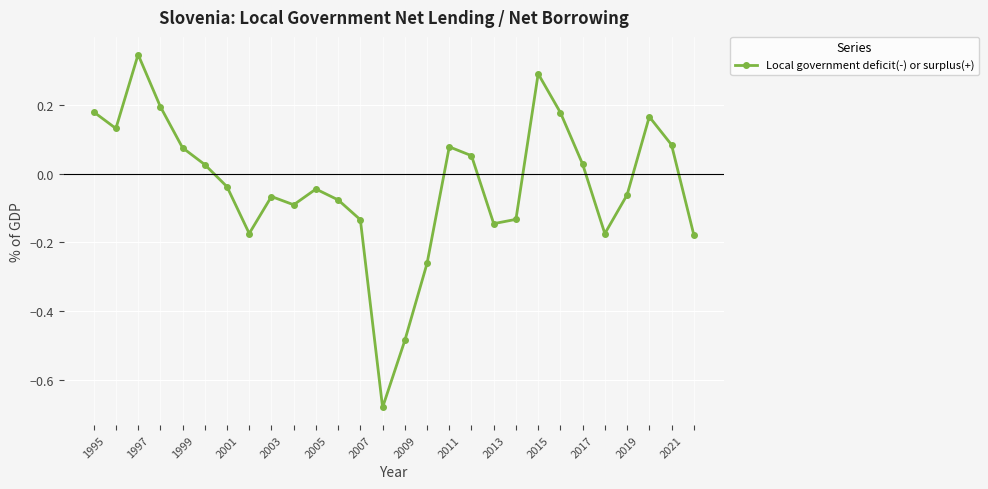

What is the sum of all values?

-0.9